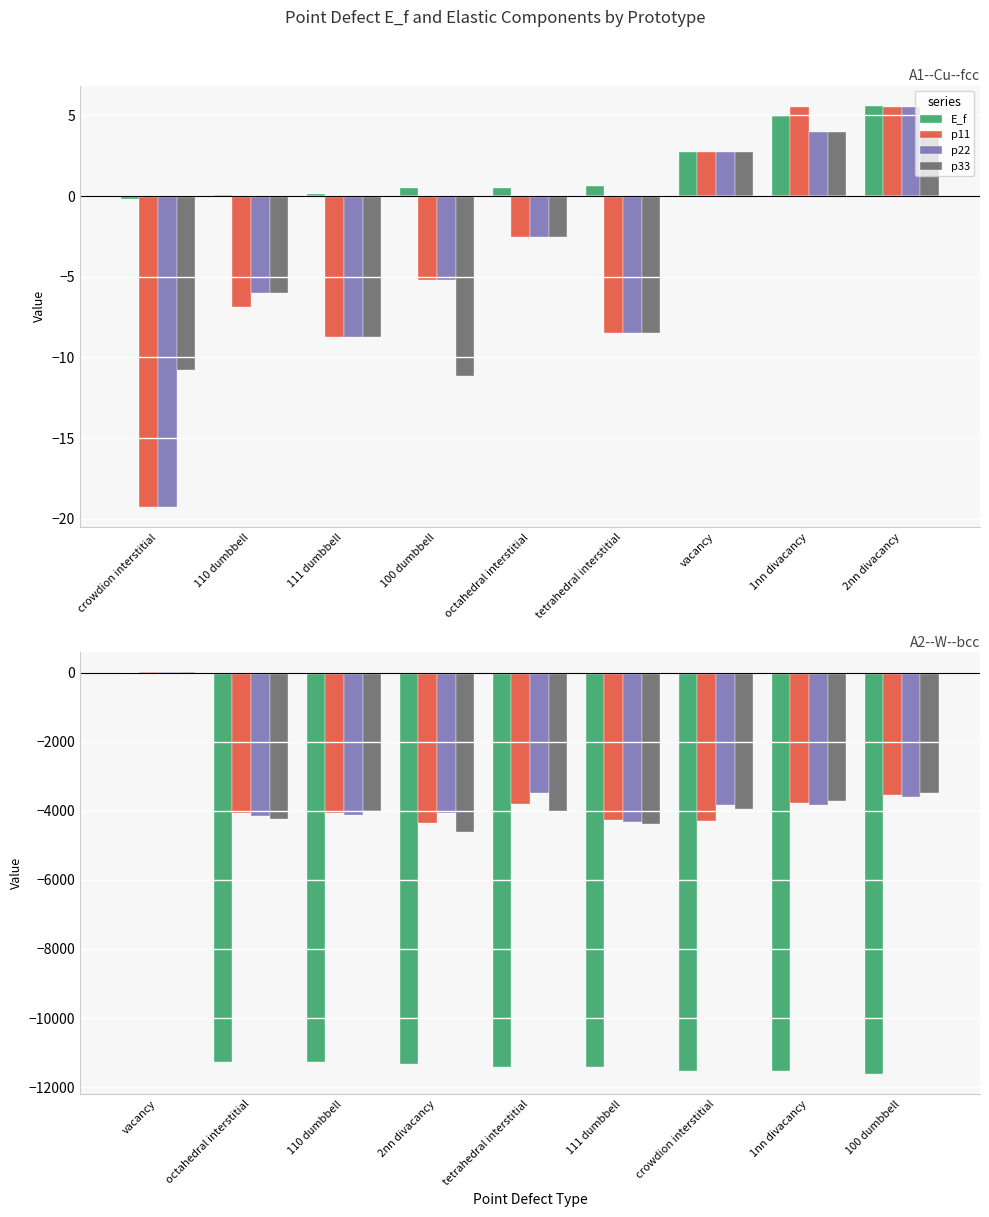

What is the label of the 3rd bar from the left?

111 dumbbell